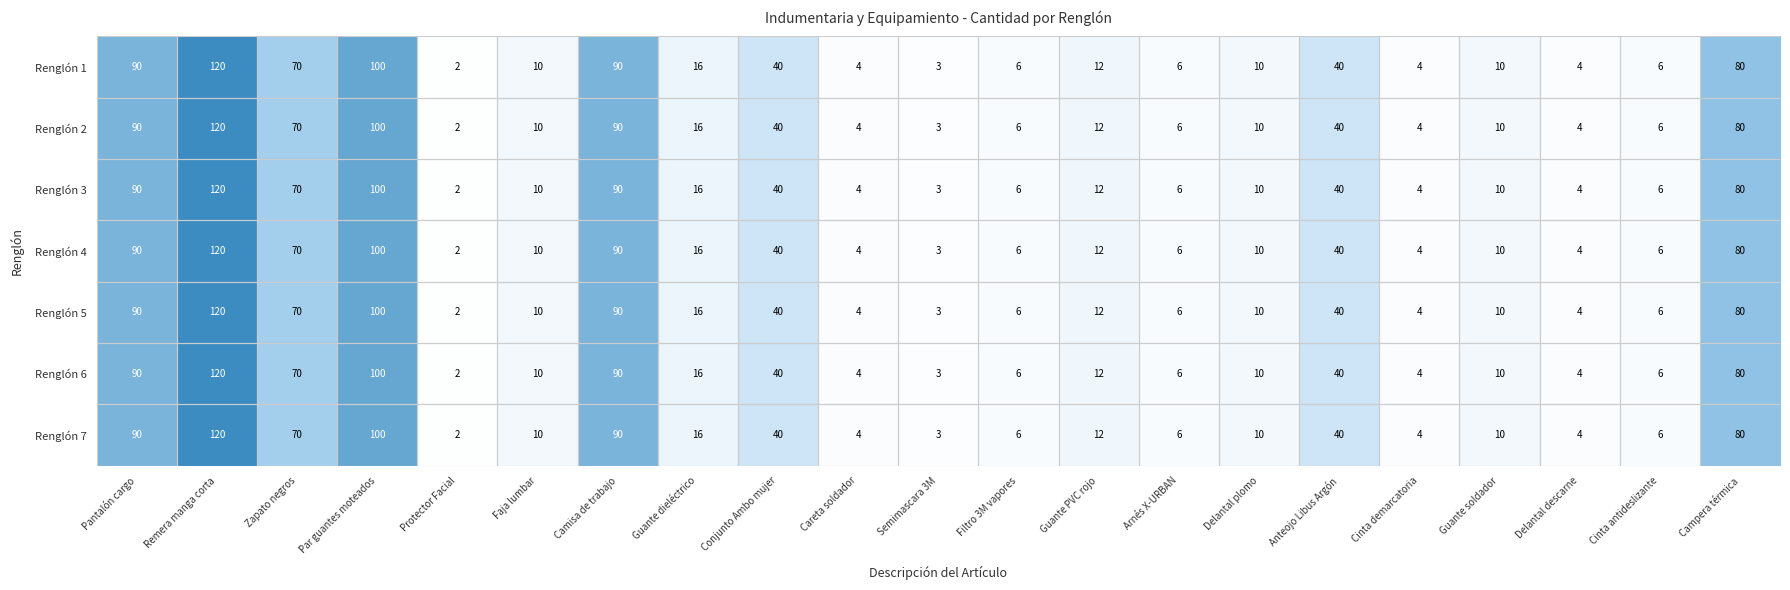

The value of Renglón 4 at Guante soldador is 17. True or false?

False